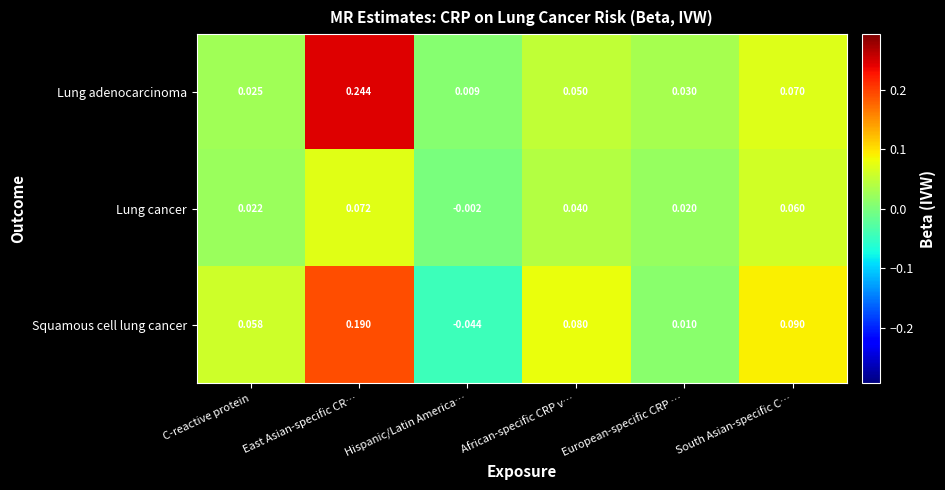

How many negative values does the Lung cancer series have?

1